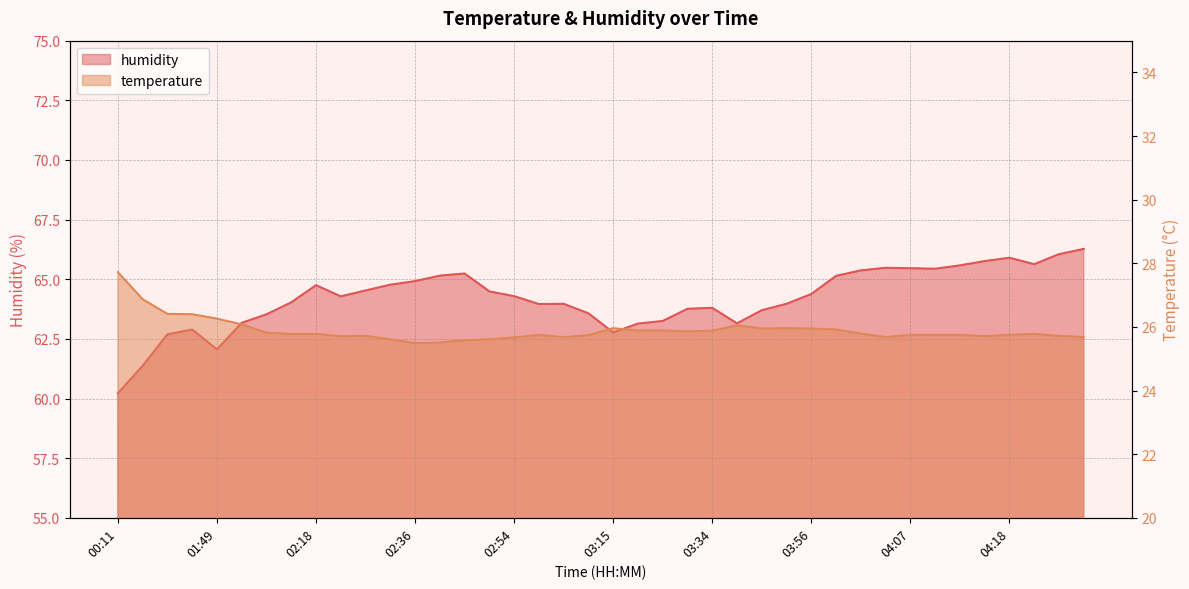

What is the approximate value of temperature at 04:07?

25.8